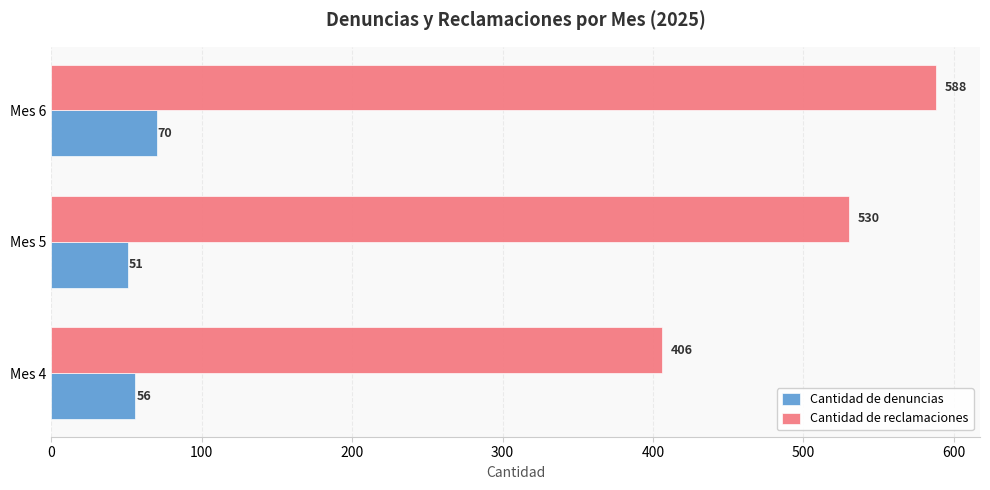

The Cantidad de denuncias series shows 70 at Mes 6. True or false?

True